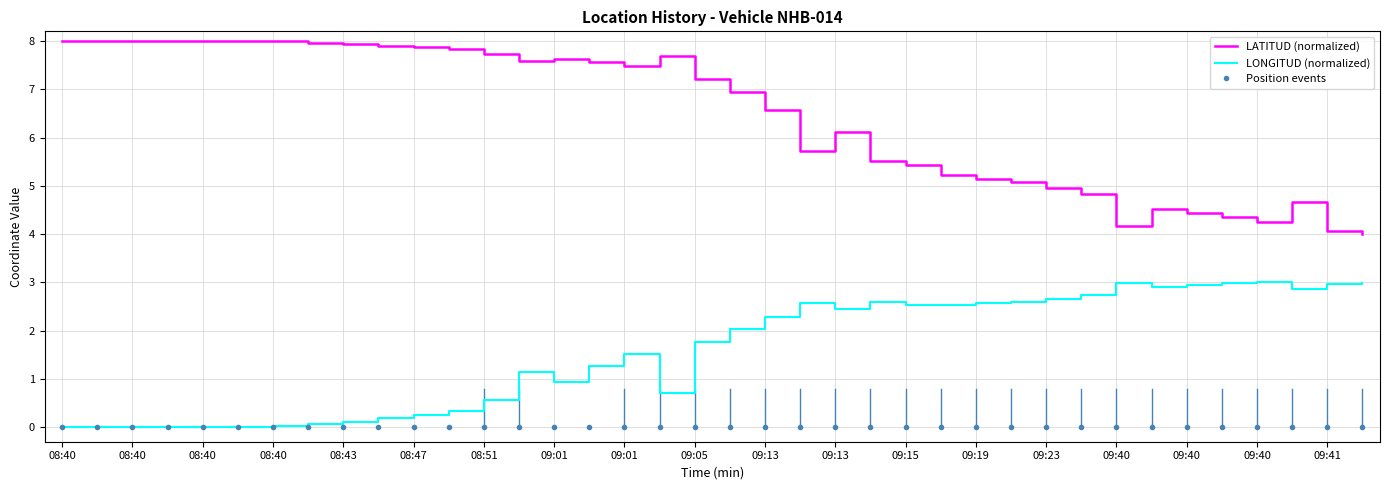

Which series has the largest range (max minus min)?

LATITUD (normalized)